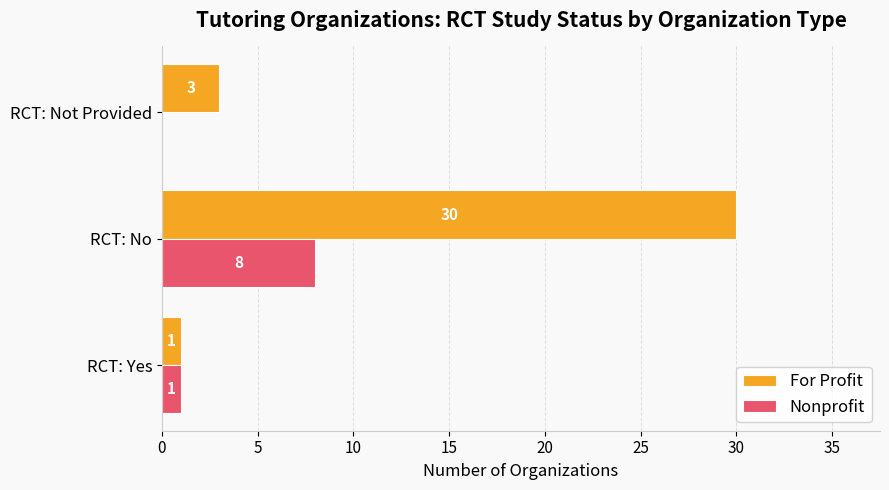

What is the maximum value for For Profit?

30